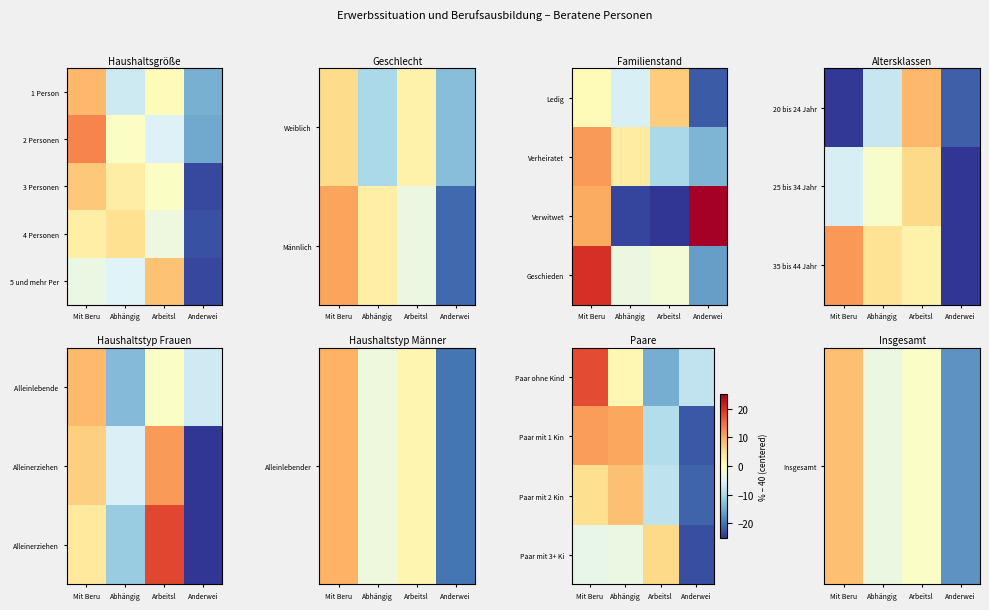

Where does the Paar mit 1 Kin series first go above 10?

Mit Beru